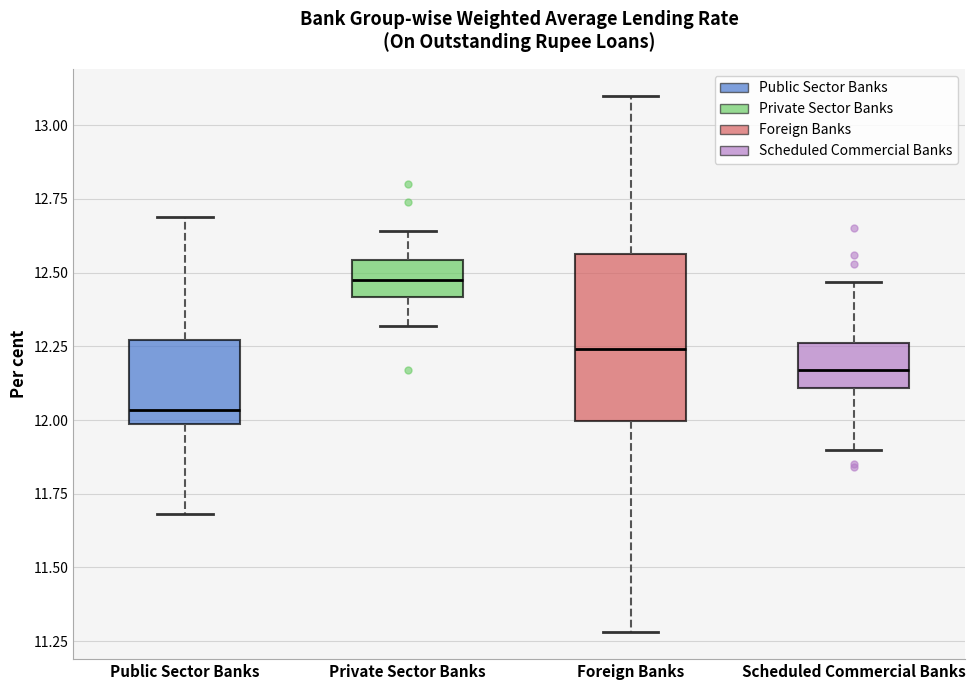

Reading left to right, transcribe this box plot: for each box, give where its median line is, the range the box spans, and where its two whiskers end, as read against the y-axis. The values are not printed on the chart, so give them approximately, as read against the axis.

Public Sector Banks: median 12.05, box 12.00 to 12.25, whiskers 11.70 to 12.70
Private Sector Banks: median 12.50, box 12.40 to 12.55, whiskers 12.30 to 12.65
Foreign Banks: median 12.25, box 12.00 to 12.55, whiskers 11.30 to 13.10
Scheduled Commercial Banks: median 12.15, box 12.10 to 12.25, whiskers 11.90 to 12.45